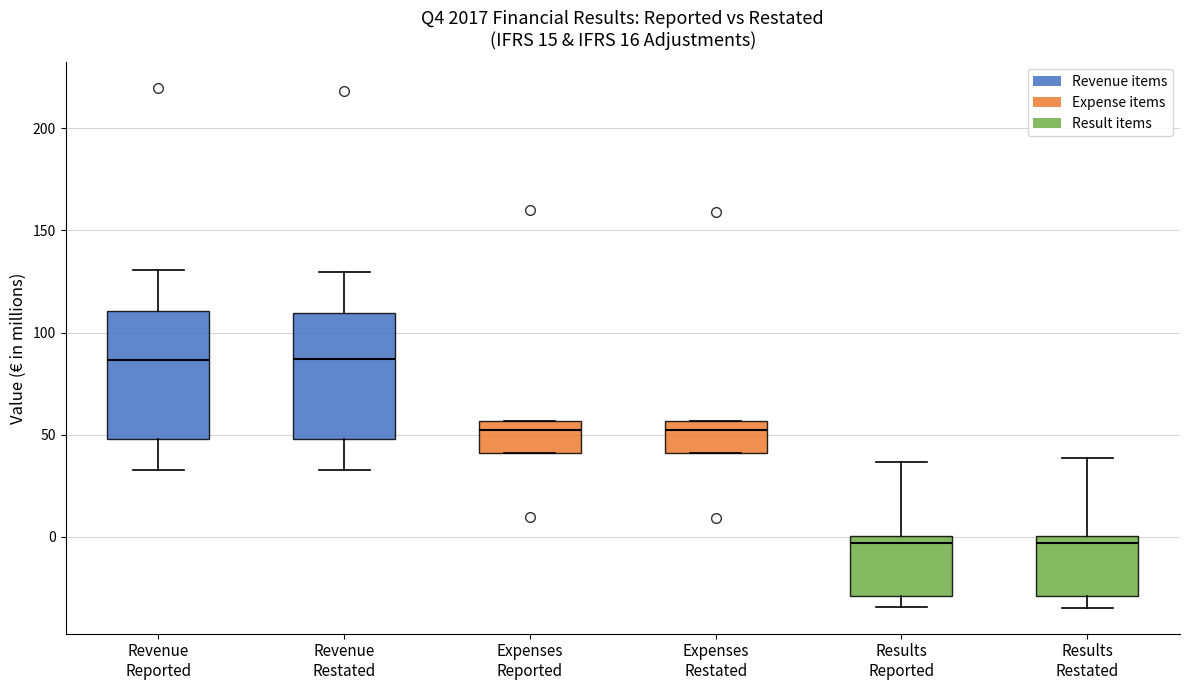

Where does the upper whisker of the box for Revenue Restated end on the y-axis? The values are not printed on the chart, so give them approximately, as read against the axis.

130